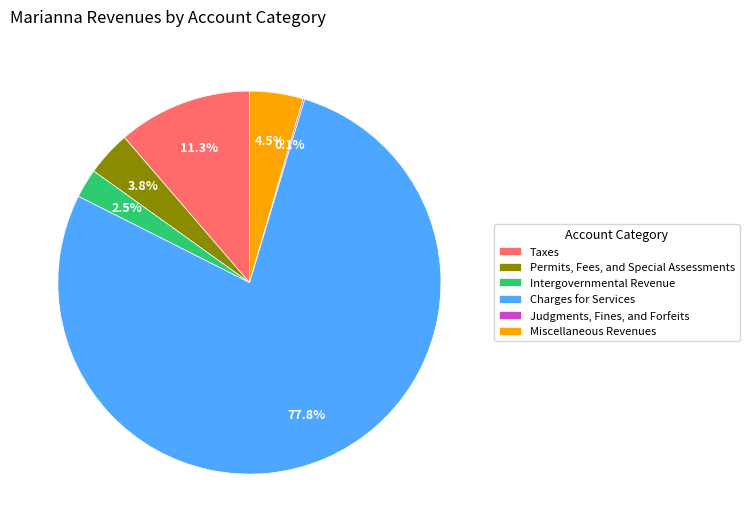

Combined, do Permits, Fees, and Special Assessments and Miscellaneous Revenues account for over 50%?

No